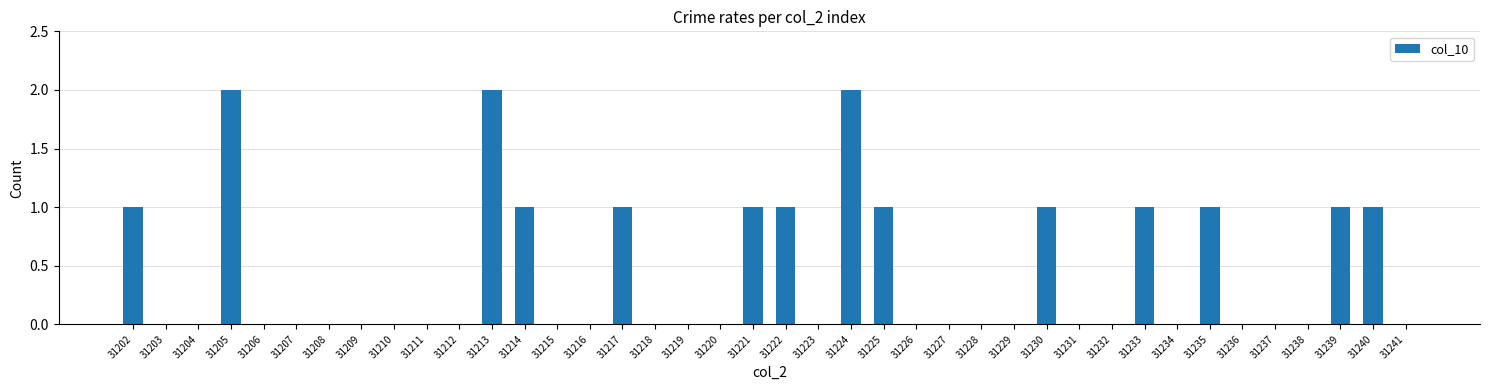

What is the sum of all values?

17